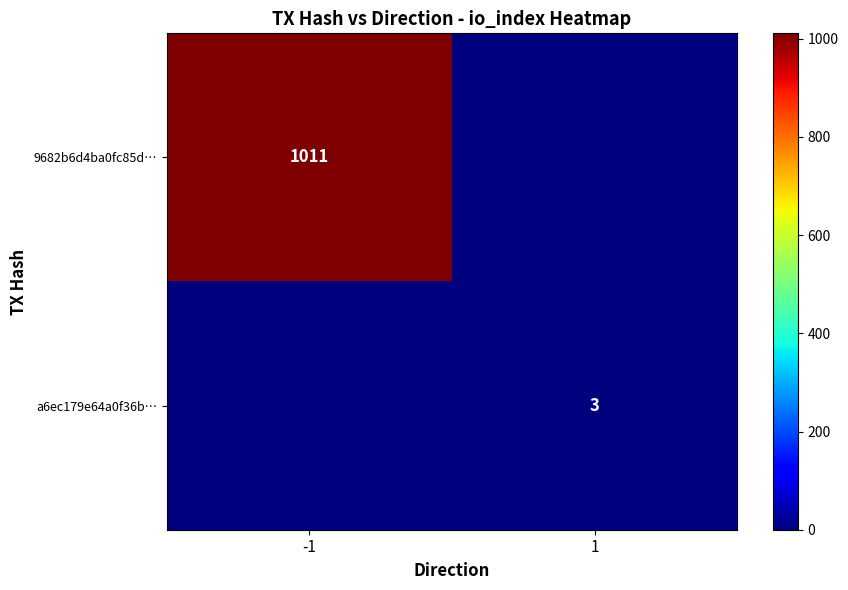

The 9682b6d4ba0fc85d… series shows 374 at -1. True or false?

False